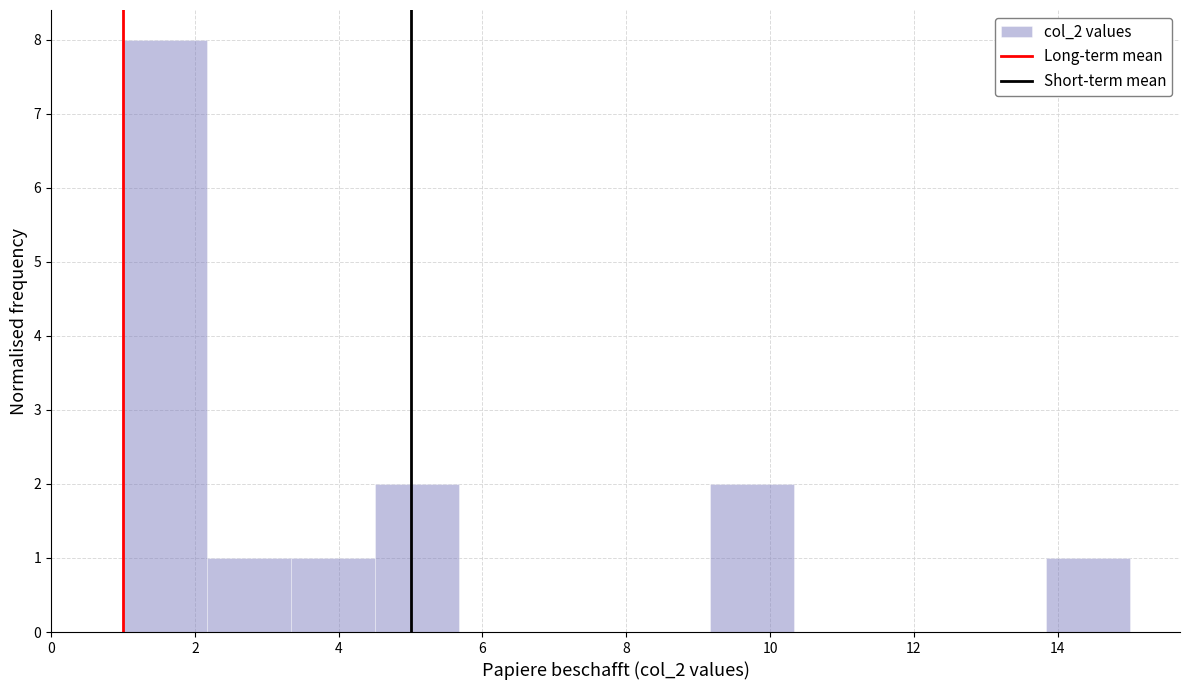

How tall is the bar that spans 9.2 to 10.4 on the x-axis? Neither the bar edges nor the heights are printed on the chart, so give them approximately, as read against the axes.

2